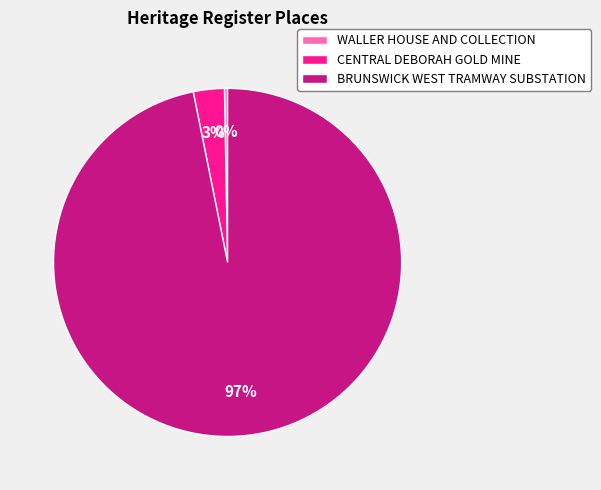

What is the largest slice in the pie chart?

BRUNSWICK WEST TRAMWAY SUBSTATION